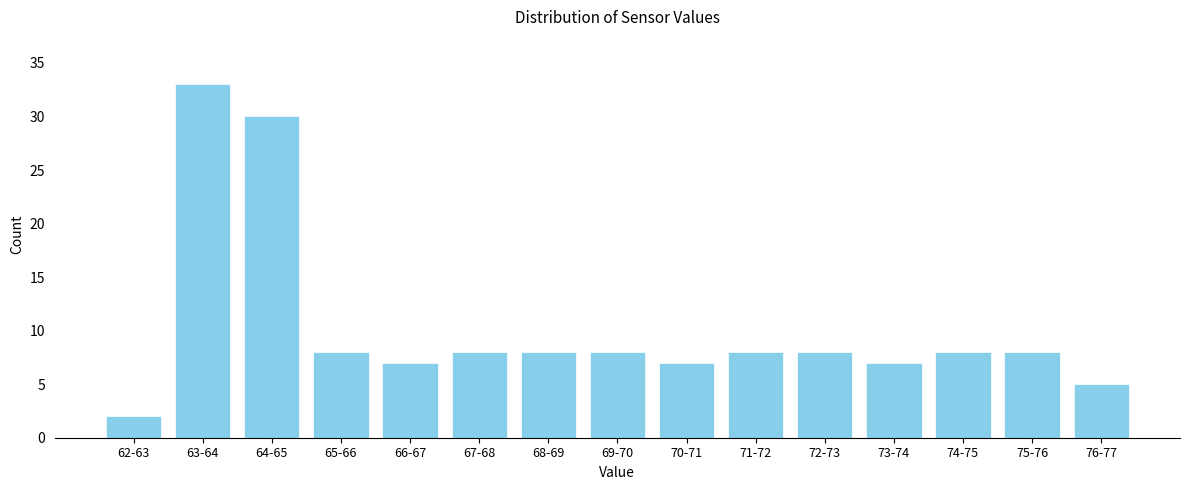

Reading left to right, list all the values displayed in this chart.

62-63=2	63-64=33	64-65=30	65-66=8	66-67=7	67-68=8	68-69=8	69-70=8	70-71=7	71-72=8	72-73=8	73-74=7	74-75=8	75-76=8	76-77=5